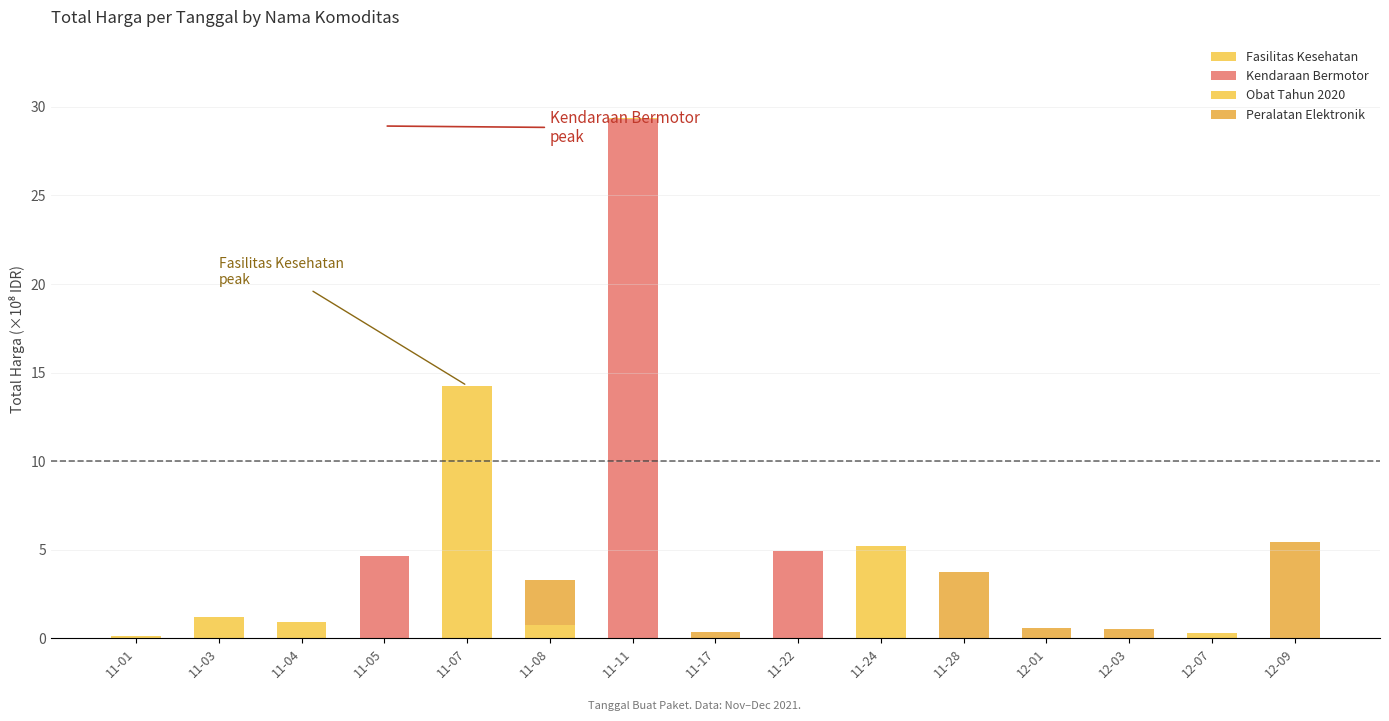

What is the sum of the Obat Tahun 2020 values at 11-11 and 11-01?

0.2